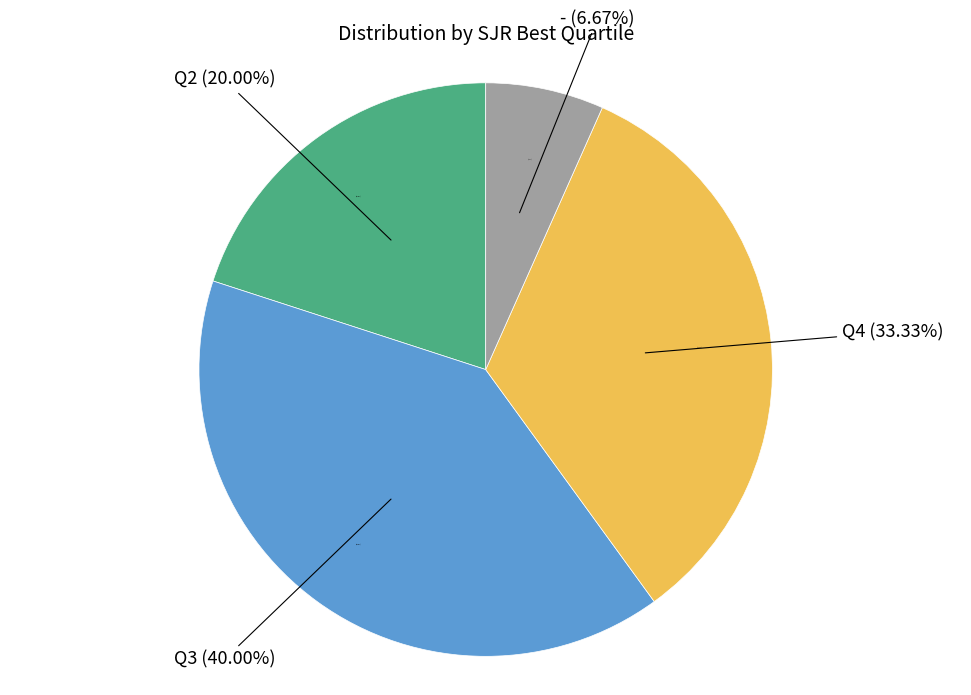

Combined, what portion of the pie is Q3 and Q2?

60.0%